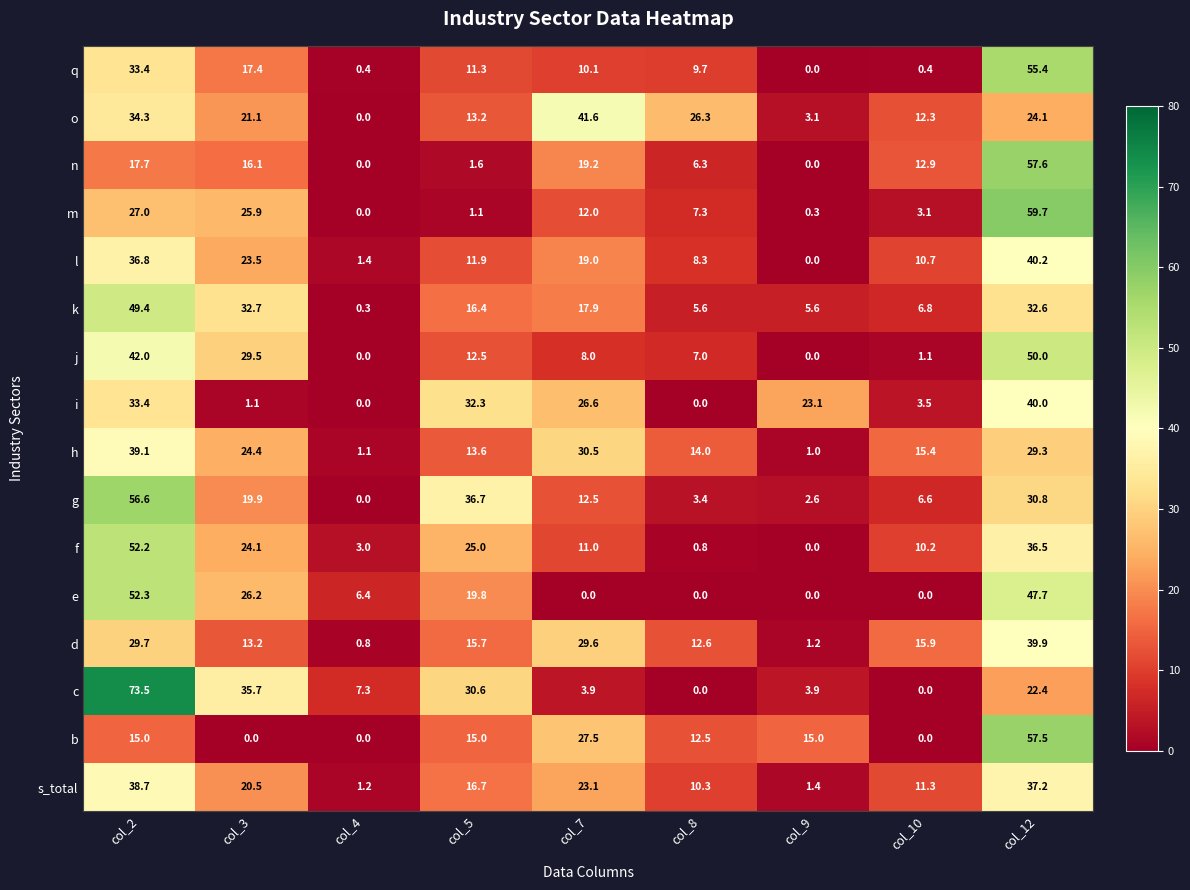

Is the value of i at col_5 greater than the value of h at col_10?

Yes